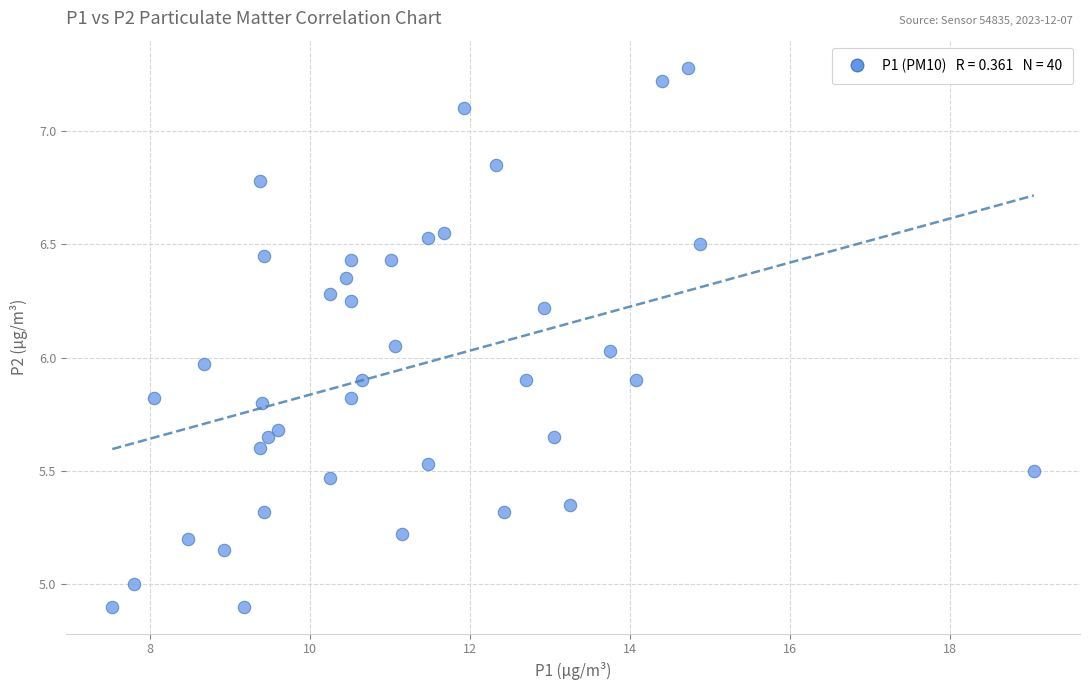

What is the range of X values (max minus min)?

11.5